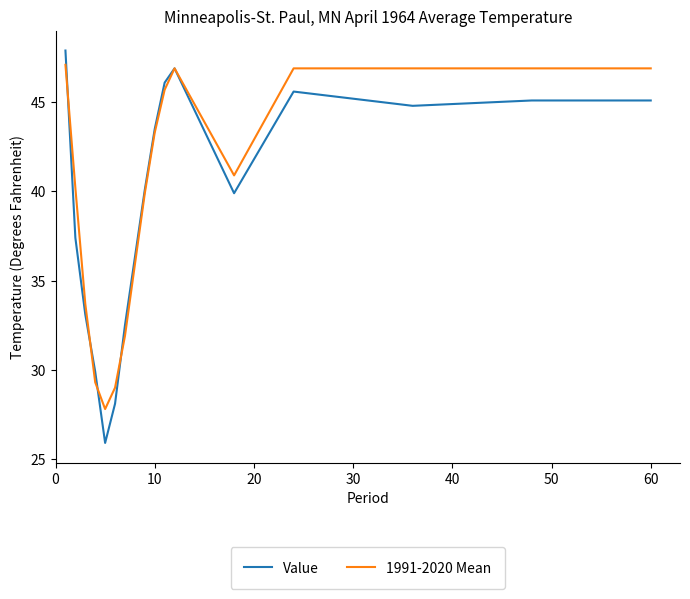

What is the minimum value for Value?

25.9